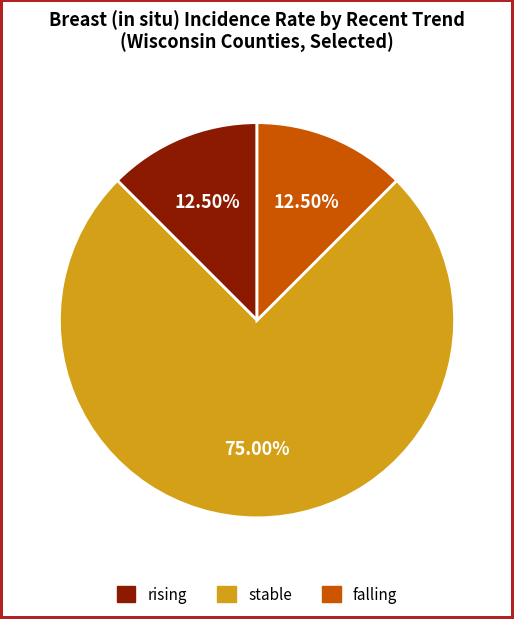

To the nearest percent, what is the difference between the stable and falling slice percentages?

62%